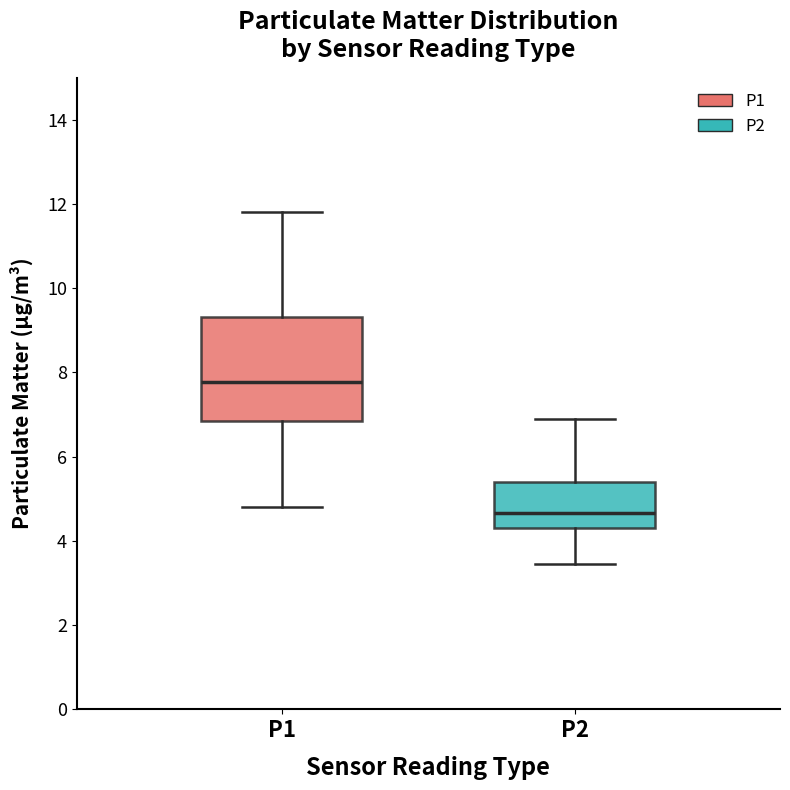

Reading left to right, read every box against the y-axis: the position of its median line, the range the box covers, and the ends of its whiskers. The values are not printed on the chart, so give them approximately, as read against the axis.

P1: median 7.8, box 6.8 to 9.4, whiskers 4.8 to 11.8
P2: median 4.6, box 4.2 to 5.4, whiskers 3.4 to 7.0